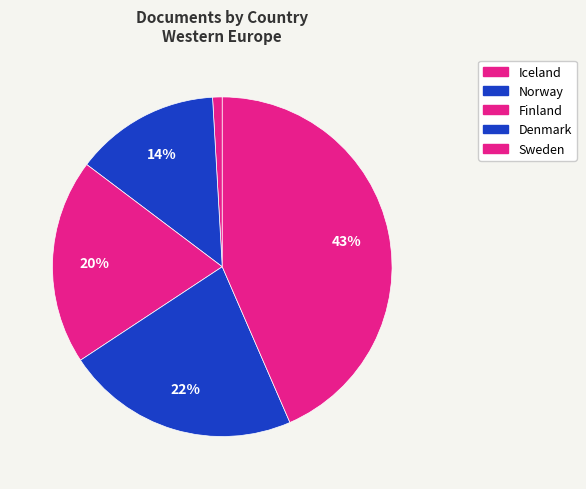

What is the change in value from Finland to Denmark?

+505